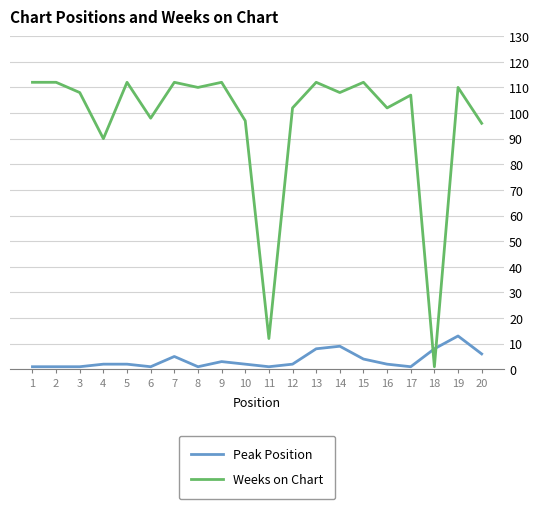

What value does the Weeks on Chart series have at 7?

112